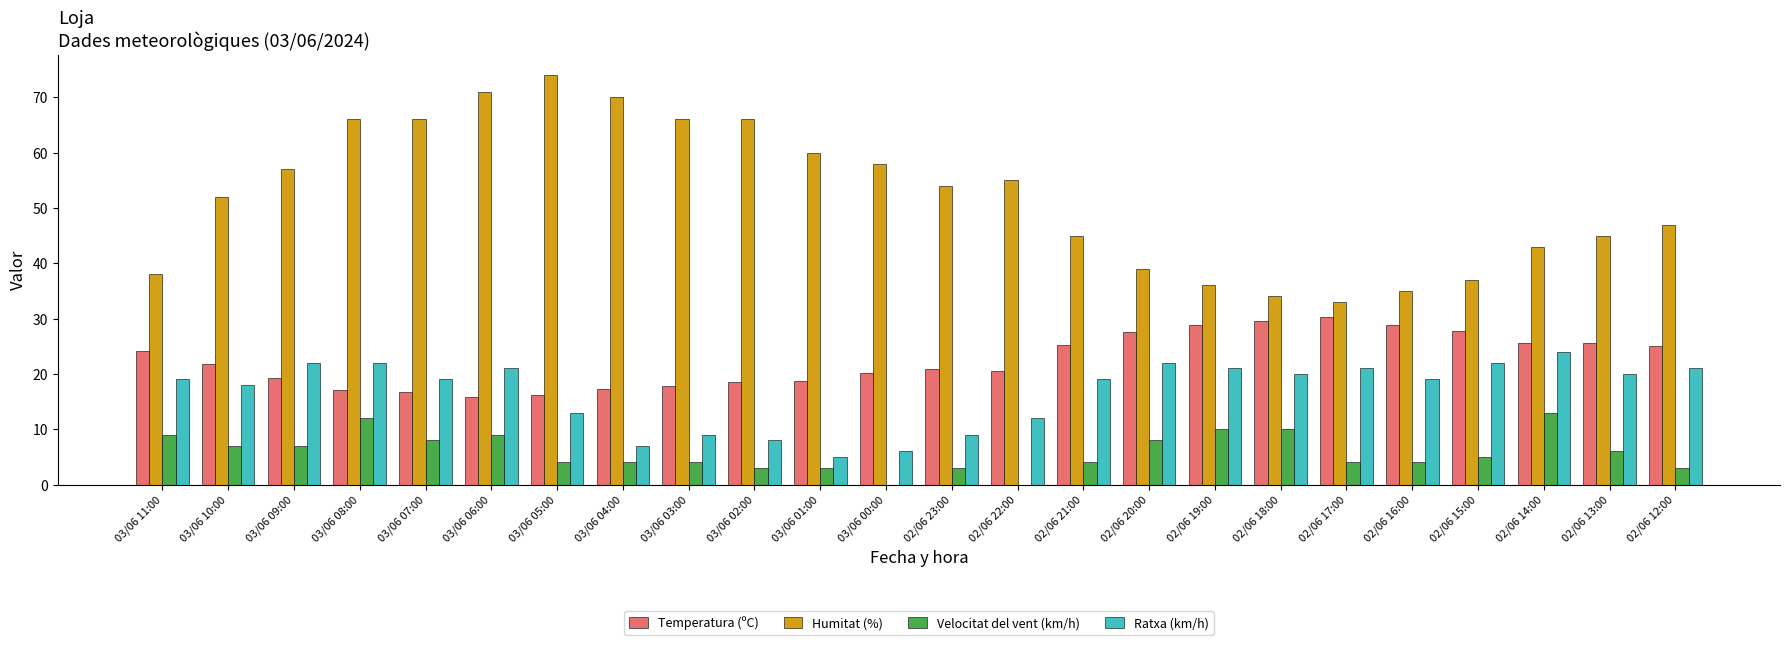

Is it true that Temperatura (ºC) equals 25.0 at 02/06 12:00?

True